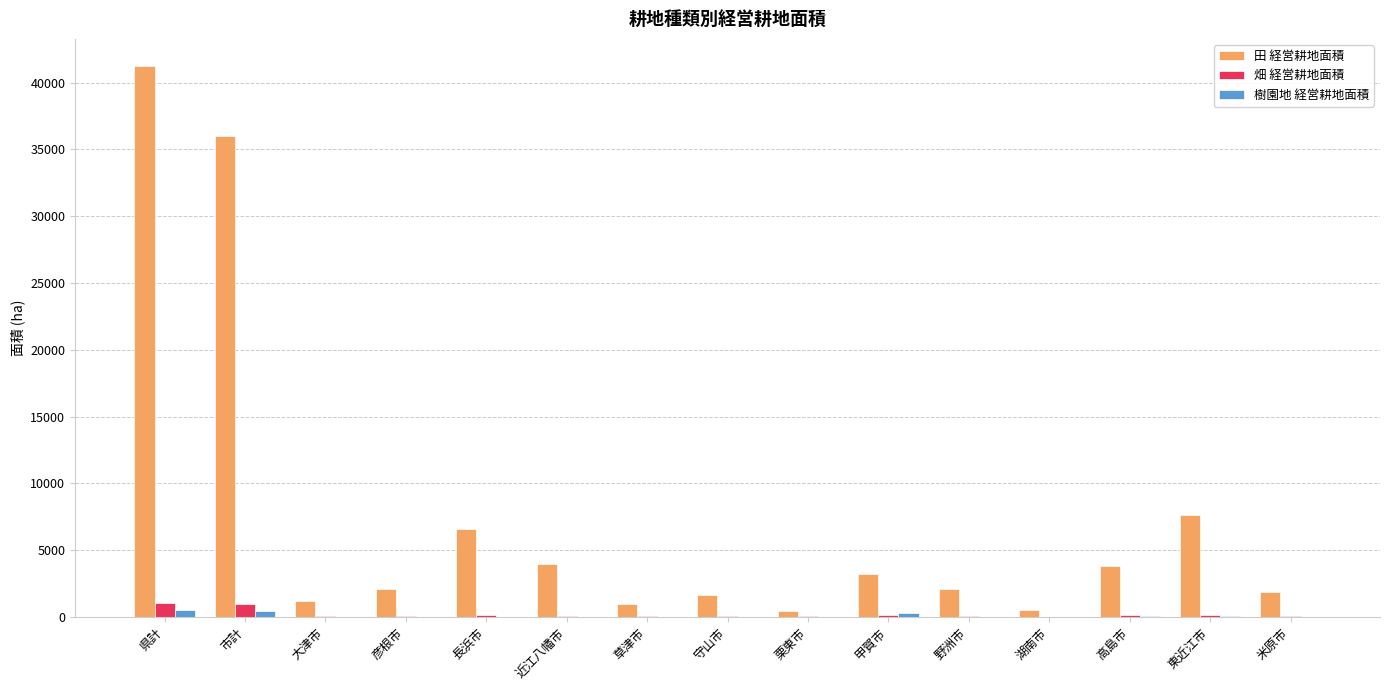

The value of 田 経営耕地面積 at 長浜市 is 4018.8. True or false?

False